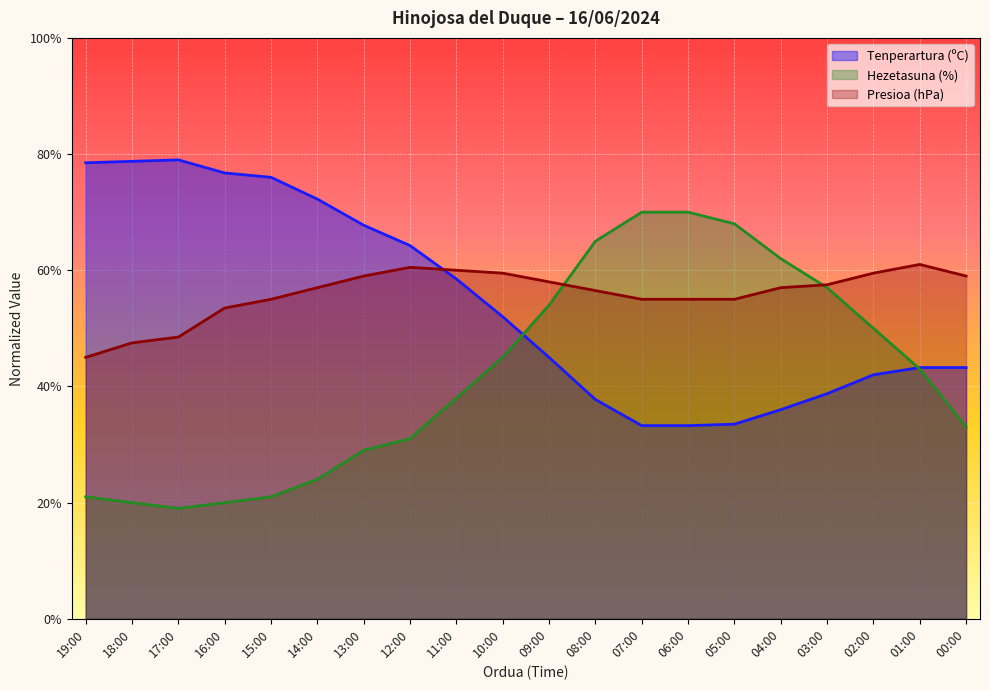

At which category is the sum across all series the highest?

08:00